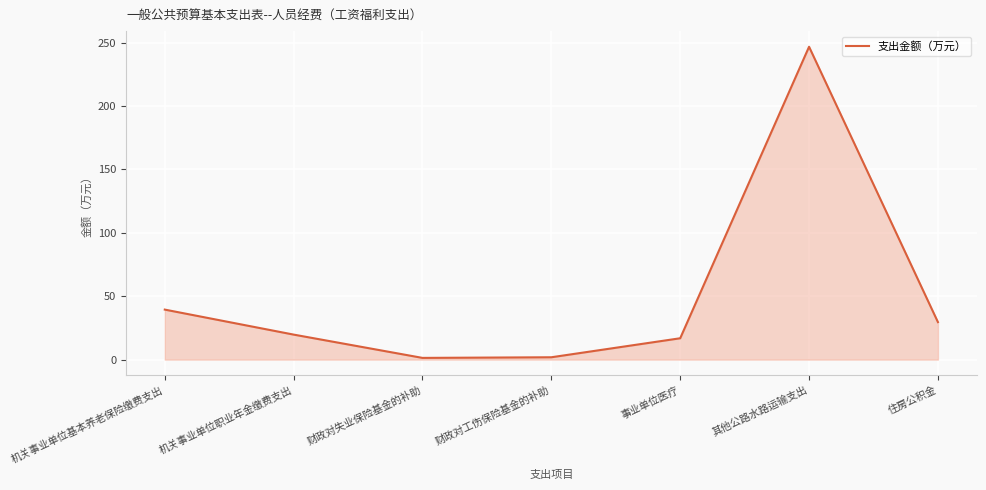

The chart shows a value of 29.6 at 住房公积金. True or false?

True